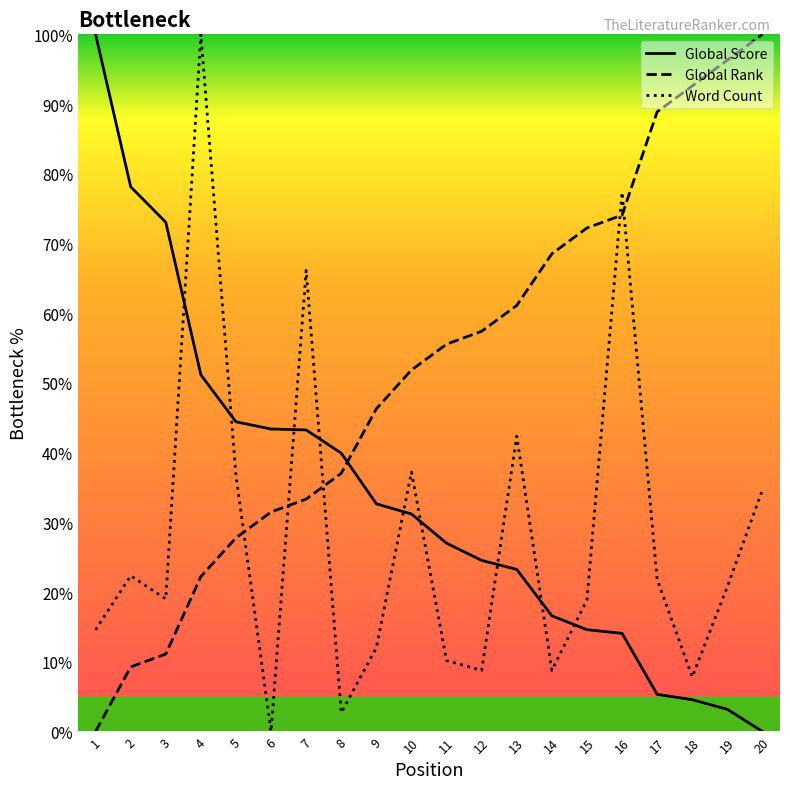

Is the value of Global Score at 14 greater than the value of Global Rank at 20?

No